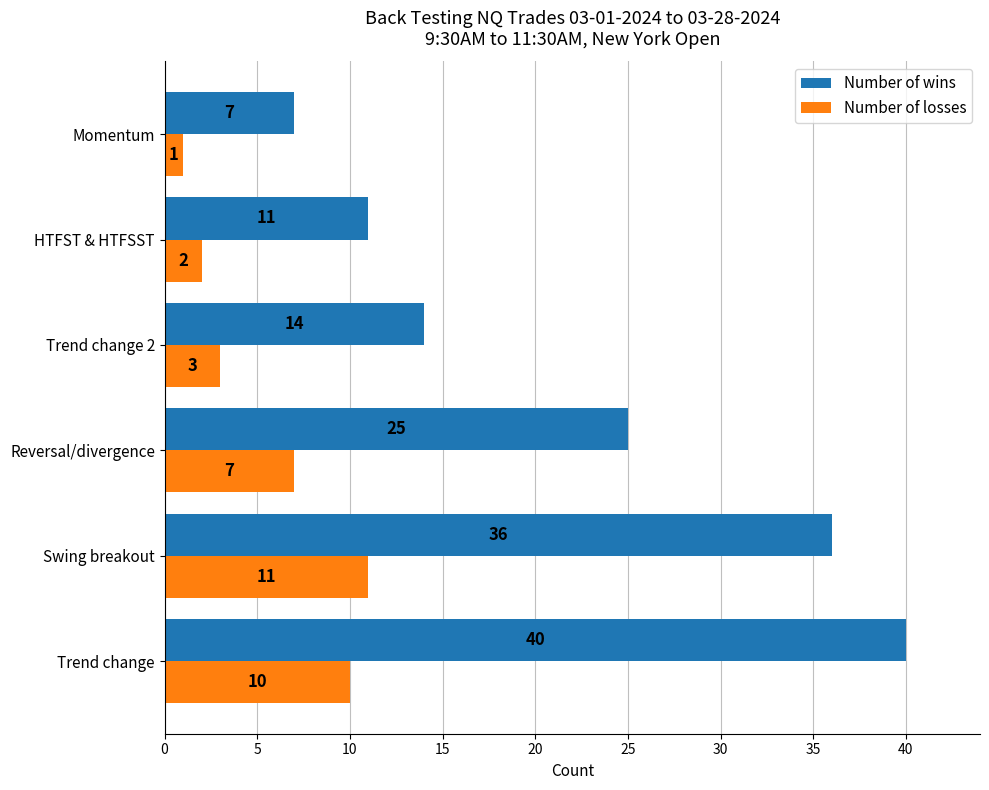

At which category is the sum across all series the highest?

Trend change